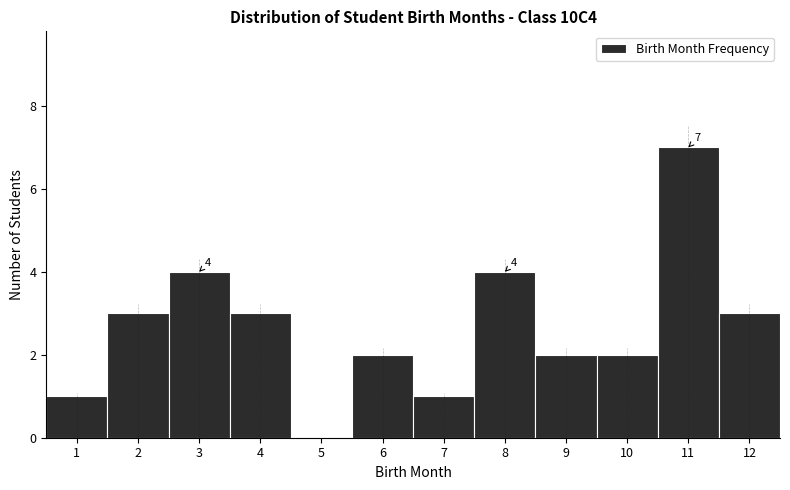

Which range on the x-axis has the tallest bar?

10.5 to 11.5